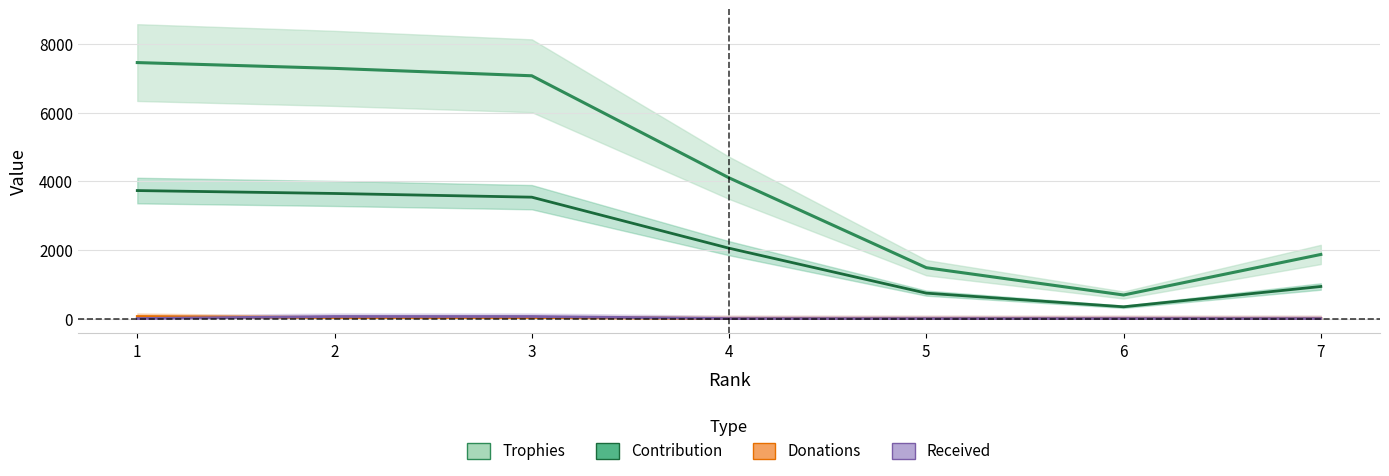

Rank the categories by Trophies value from highest to lowest.

1, 2, 3, 4, 7, 5, 6